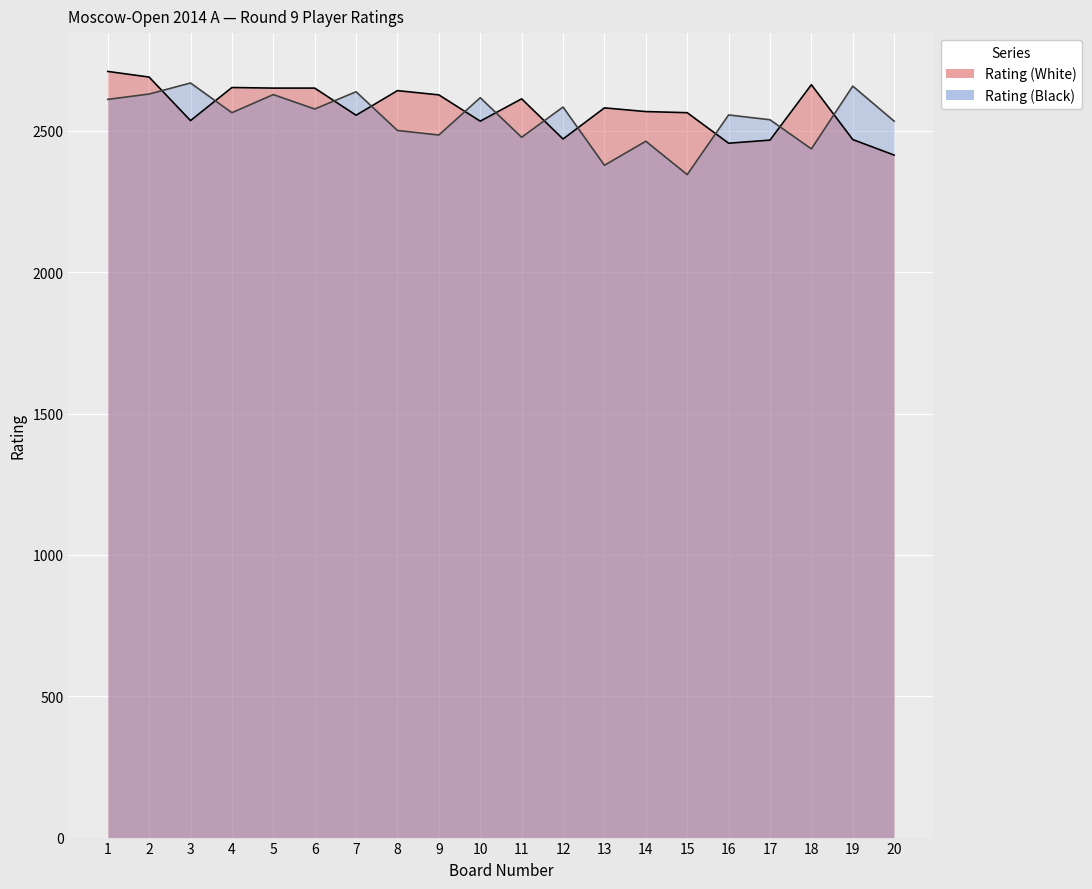

What is the difference between the second highest and minimum values in the Rating (White) series?

276